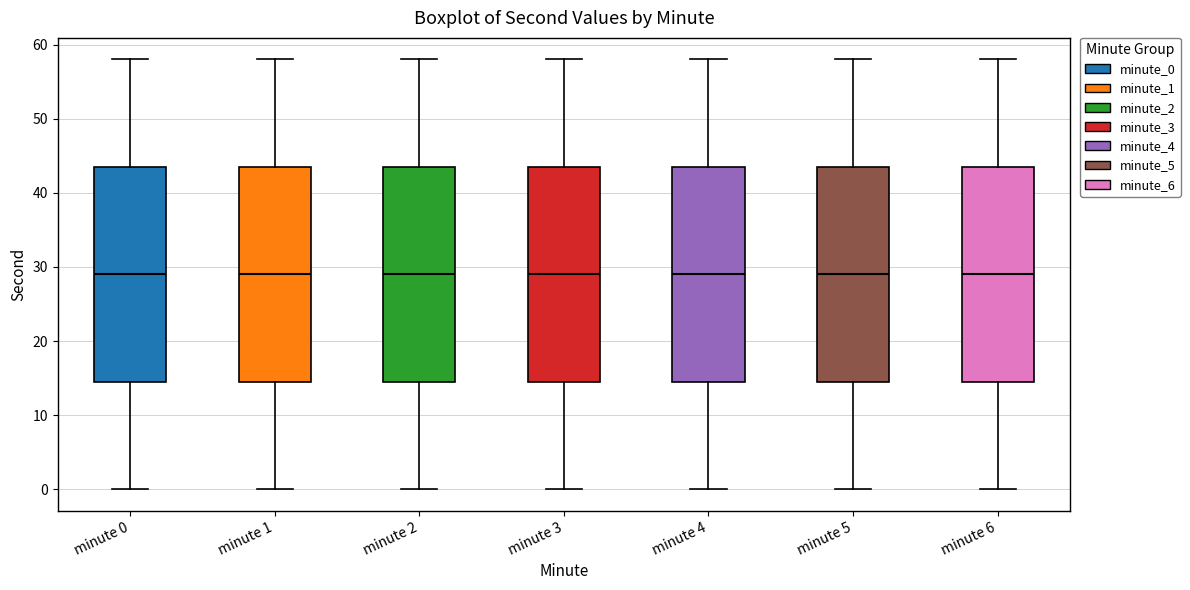

Where does the median line of the box for minute 5 sit on the y-axis? The values are not printed on the chart, so give them approximately, as read against the axis.

29